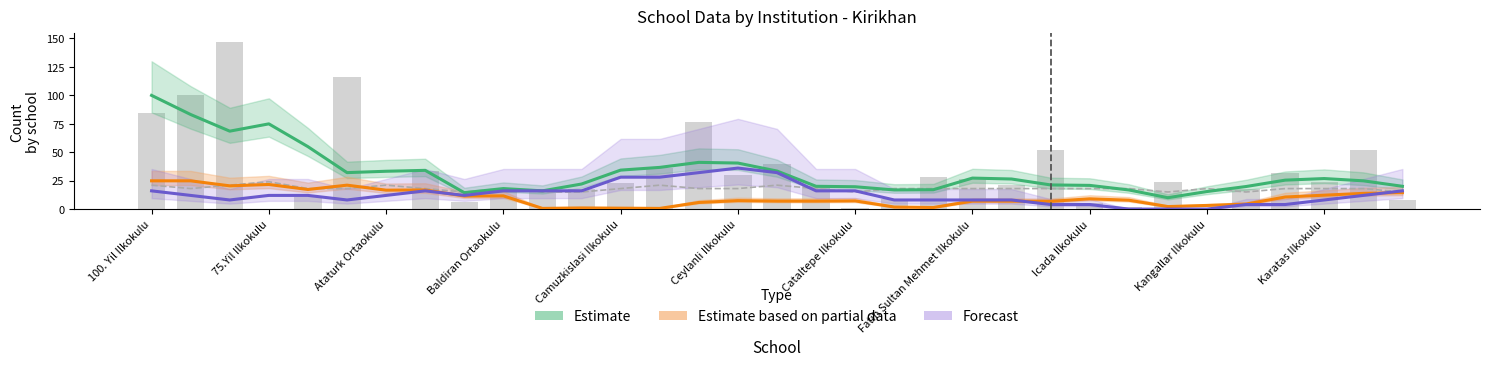

Count the number of data series in this chart.

3